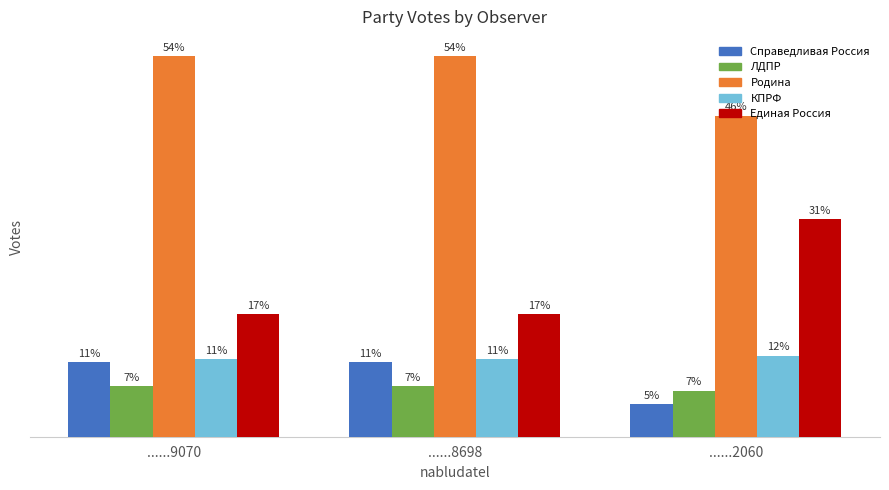

What value does the Единая Россия series have at ......8698, to the nearest 10?

110